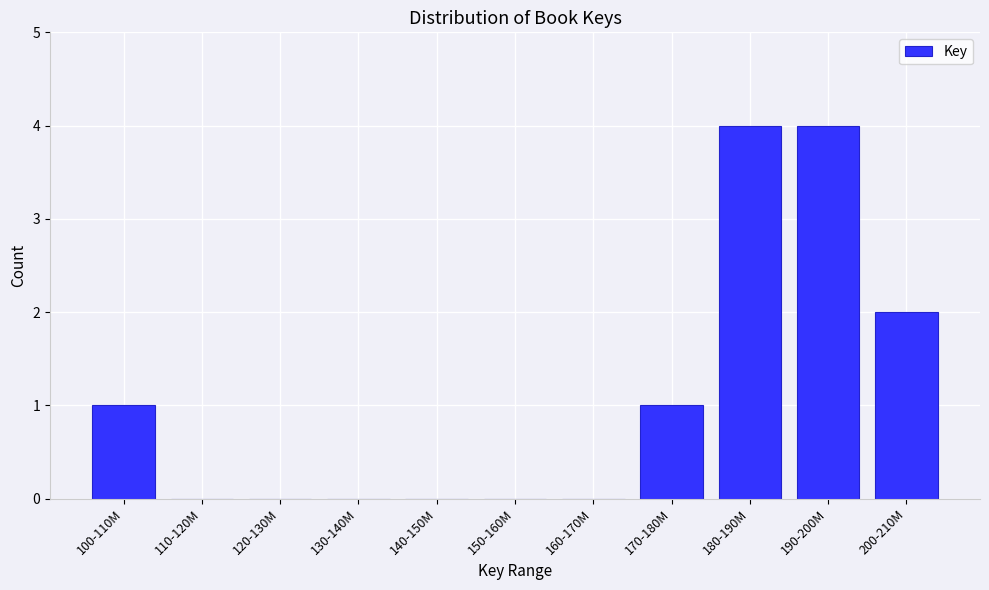

Reading left to right, what are all the values shown in this chart?

100-110M=1	110-120M=0	120-130M=0	130-140M=0	140-150M=0	150-160M=0	160-170M=0	170-180M=1	180-190M=4	190-200M=4	200-210M=2